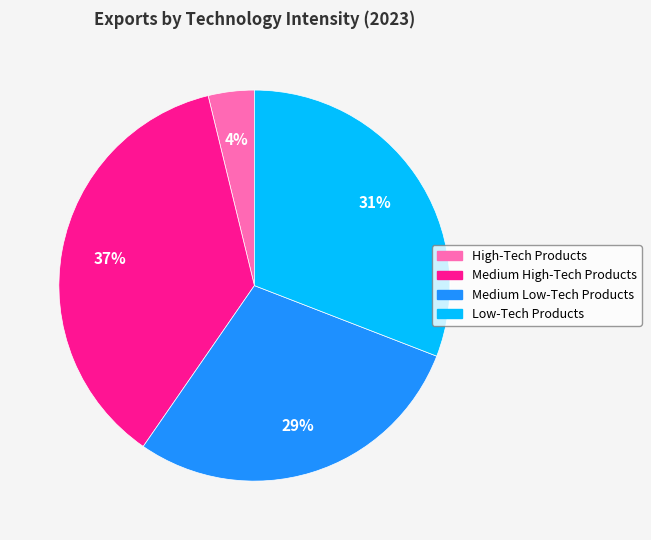

Does any single category account for the majority?

No